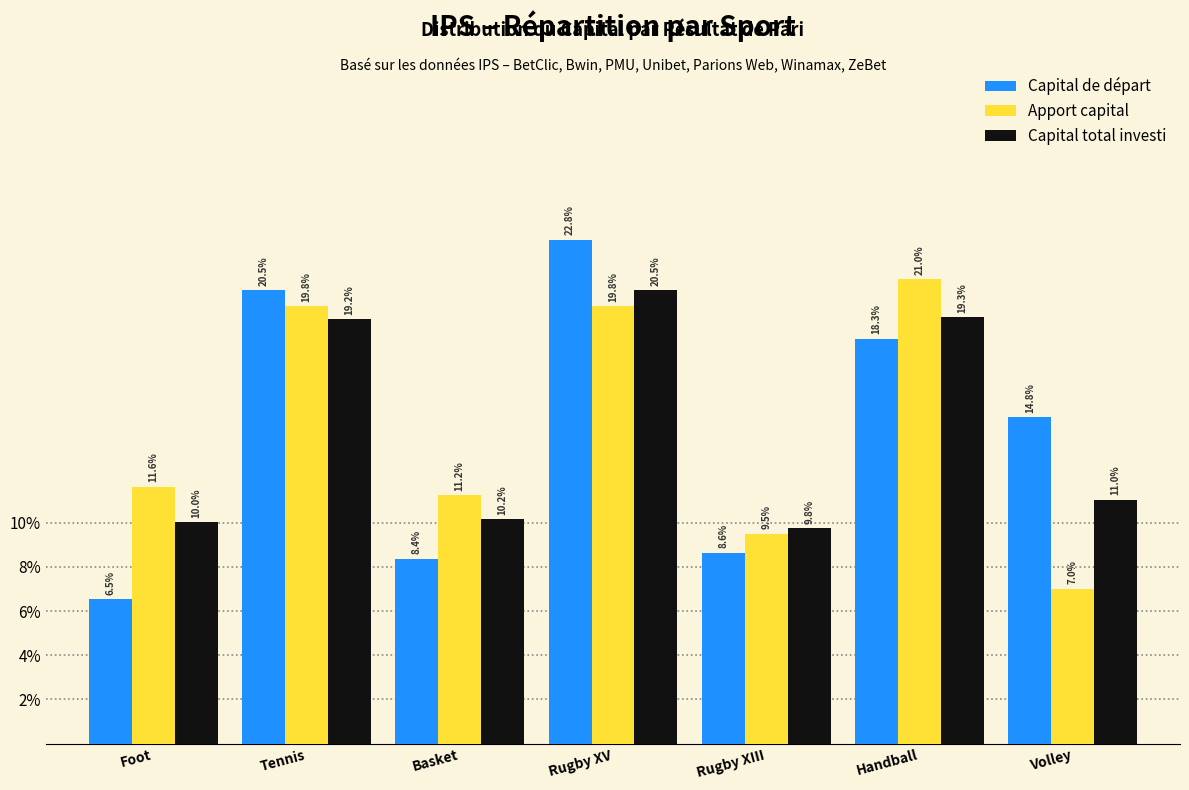

What are all the series names shown in the legend?

Capital de départ, Apport capital, Capital total investi